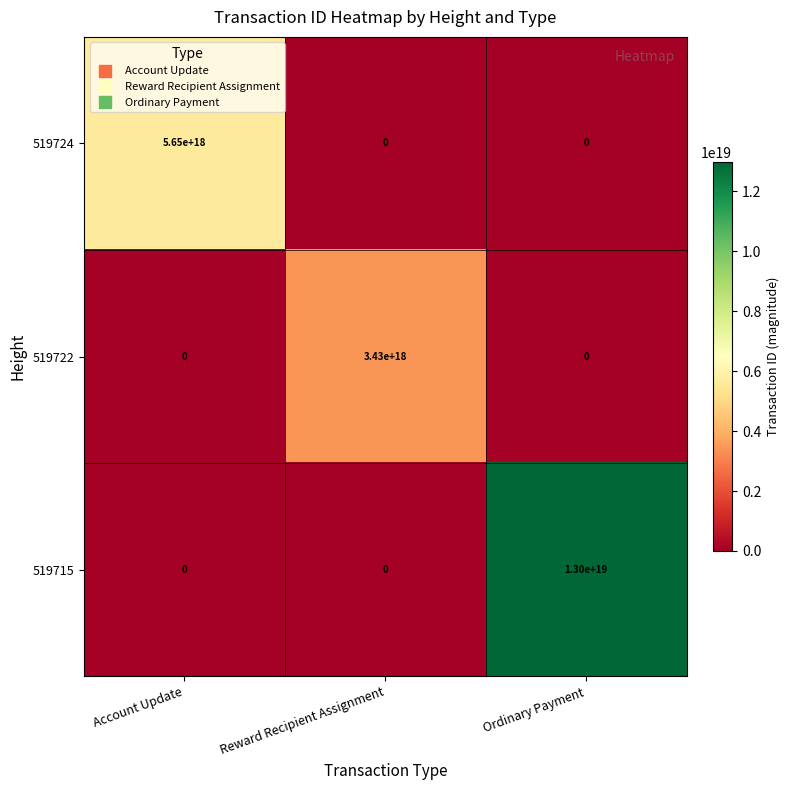

Which series changed the most between Account Update and Reward Recipient Assignment?

519724